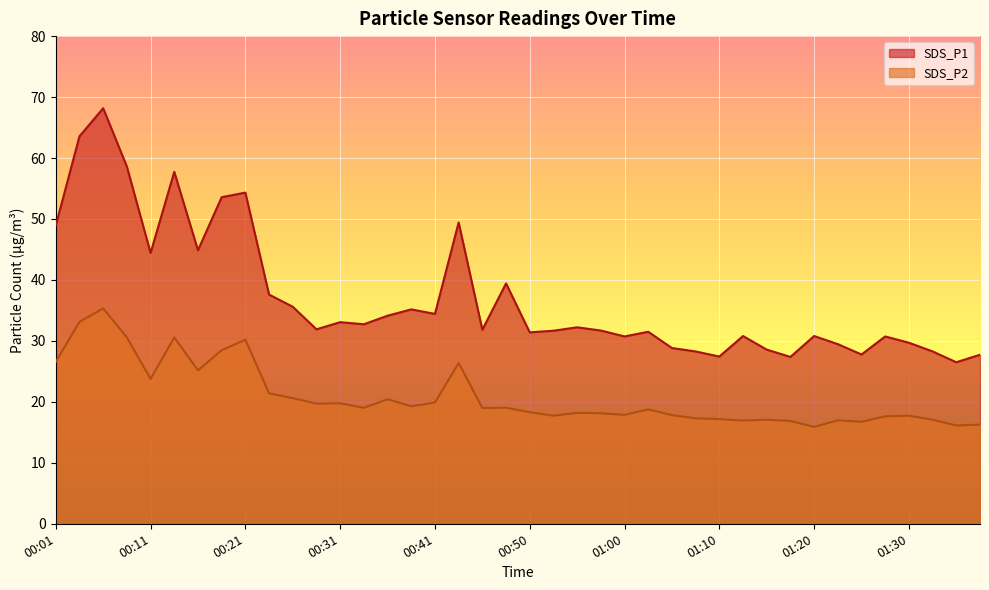

What is the value of the SDS_P1 point at the 40th from the left?

27.7